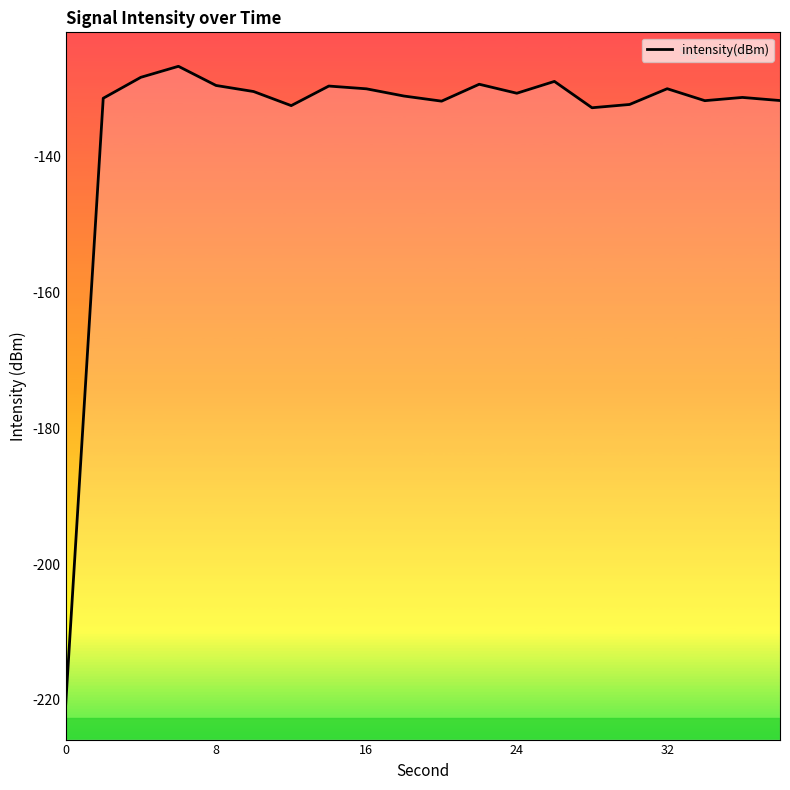

True or false: the data shows -33.7 at 16.

False